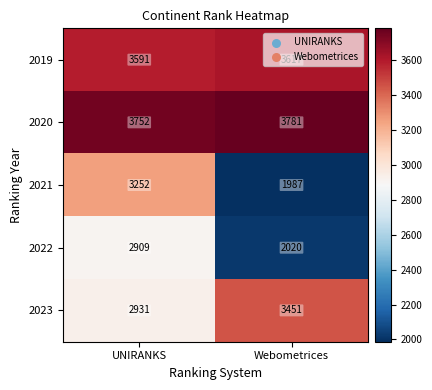

Rank the series by their maximum value, from highest to lowest.

2020, 2019, 2023, 2021, 2022